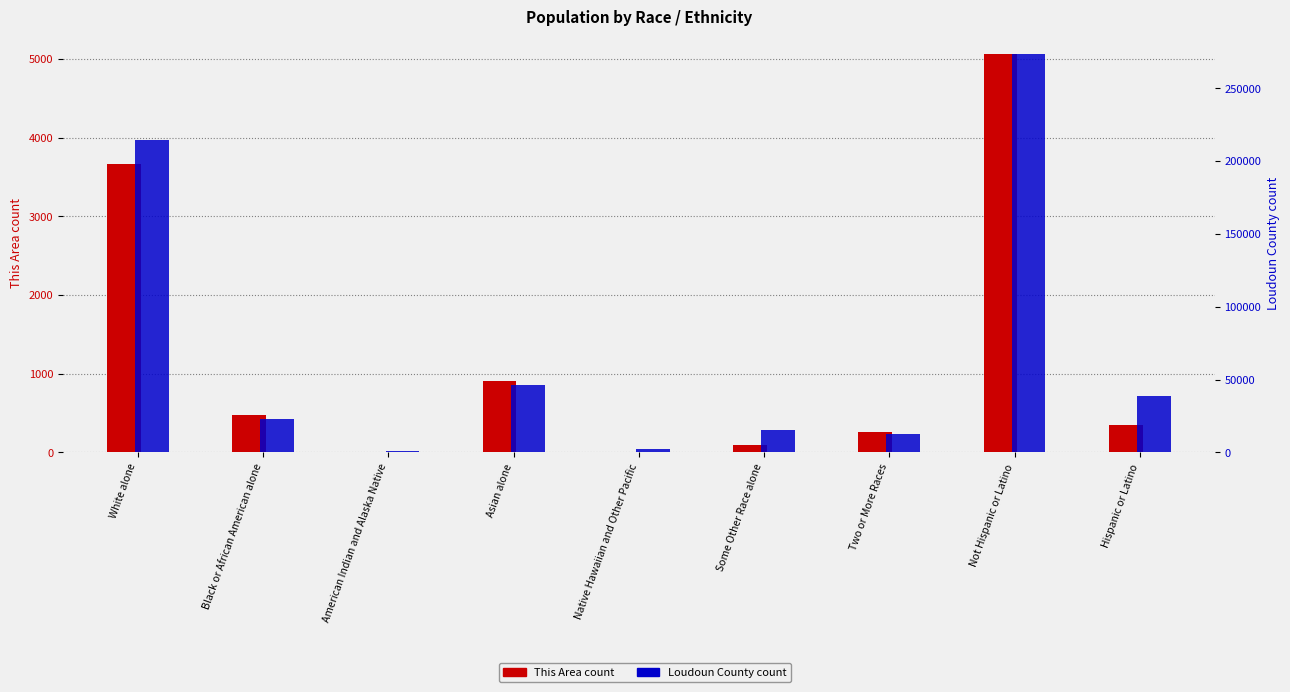

What is the difference between the Loudoun County values at Some Other Race alone and Two or More Races?

2849